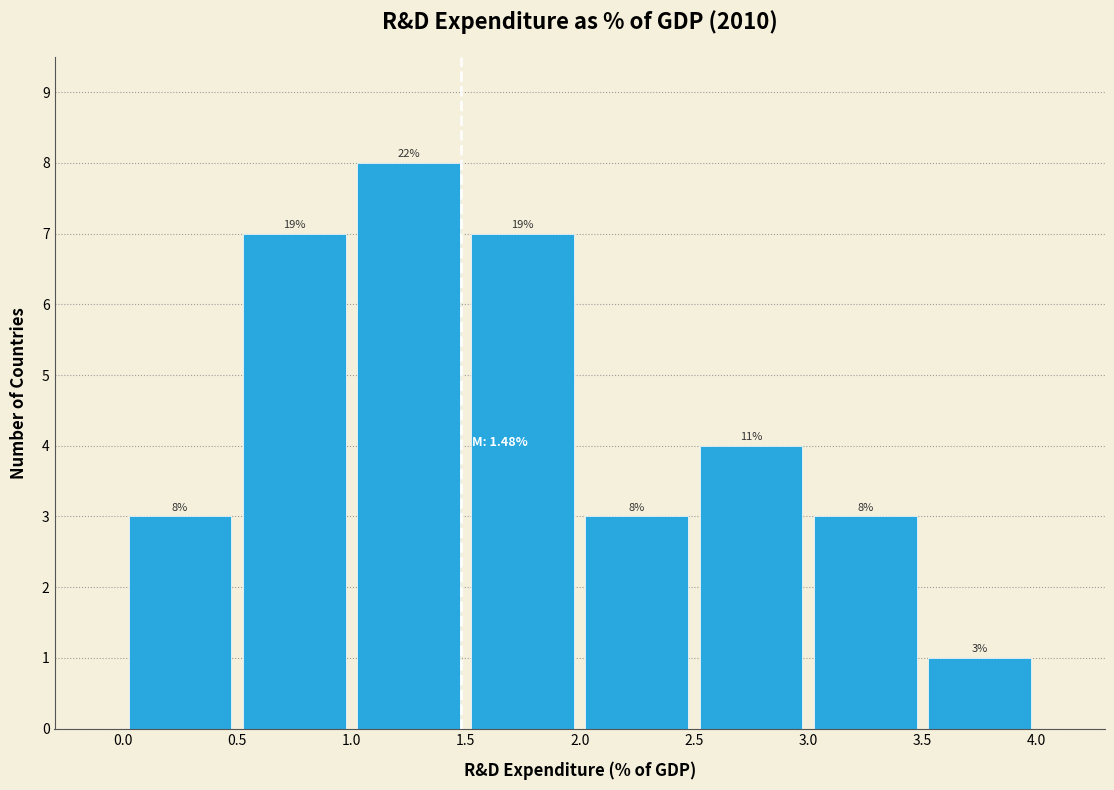

Which range on the x-axis has the tallest bar?

1.0 to 1.5